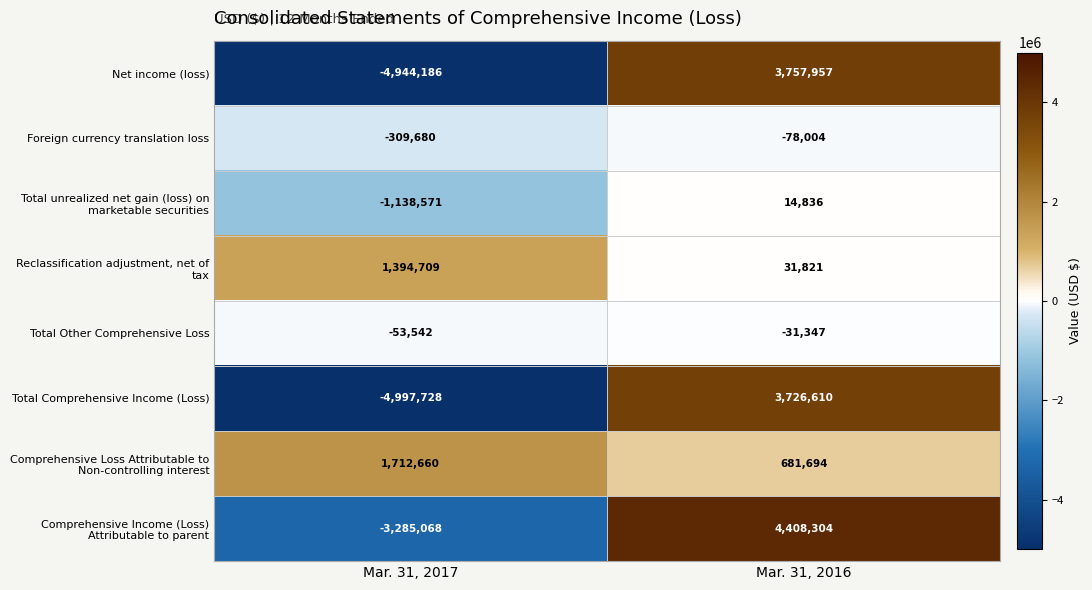

What is the approximate value of Total Other Comprehensive Loss at Mar. 31, 2017?

-53542